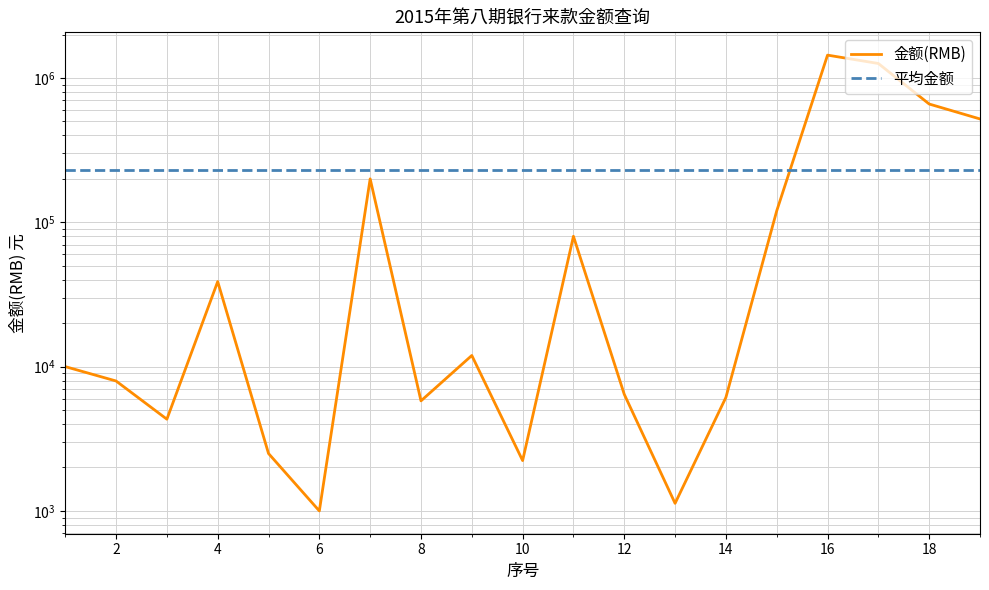

What is the value of the 10th point from the left?

2233.5